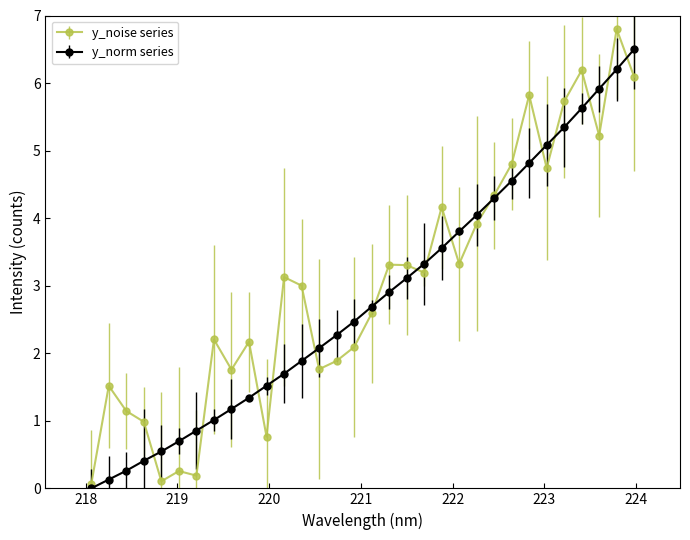

True or false: y_noise series has more than 2 points higher than both neighbors.

True